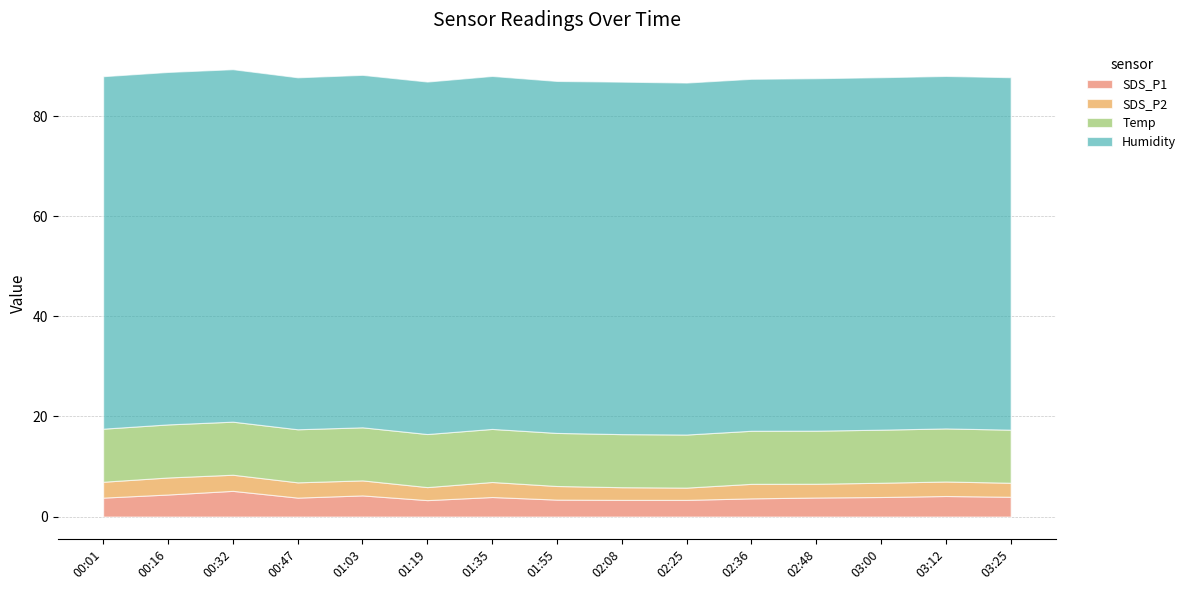

What are all the series names shown in the legend?

SDS_P1, SDS_P2, Temp, Humidity